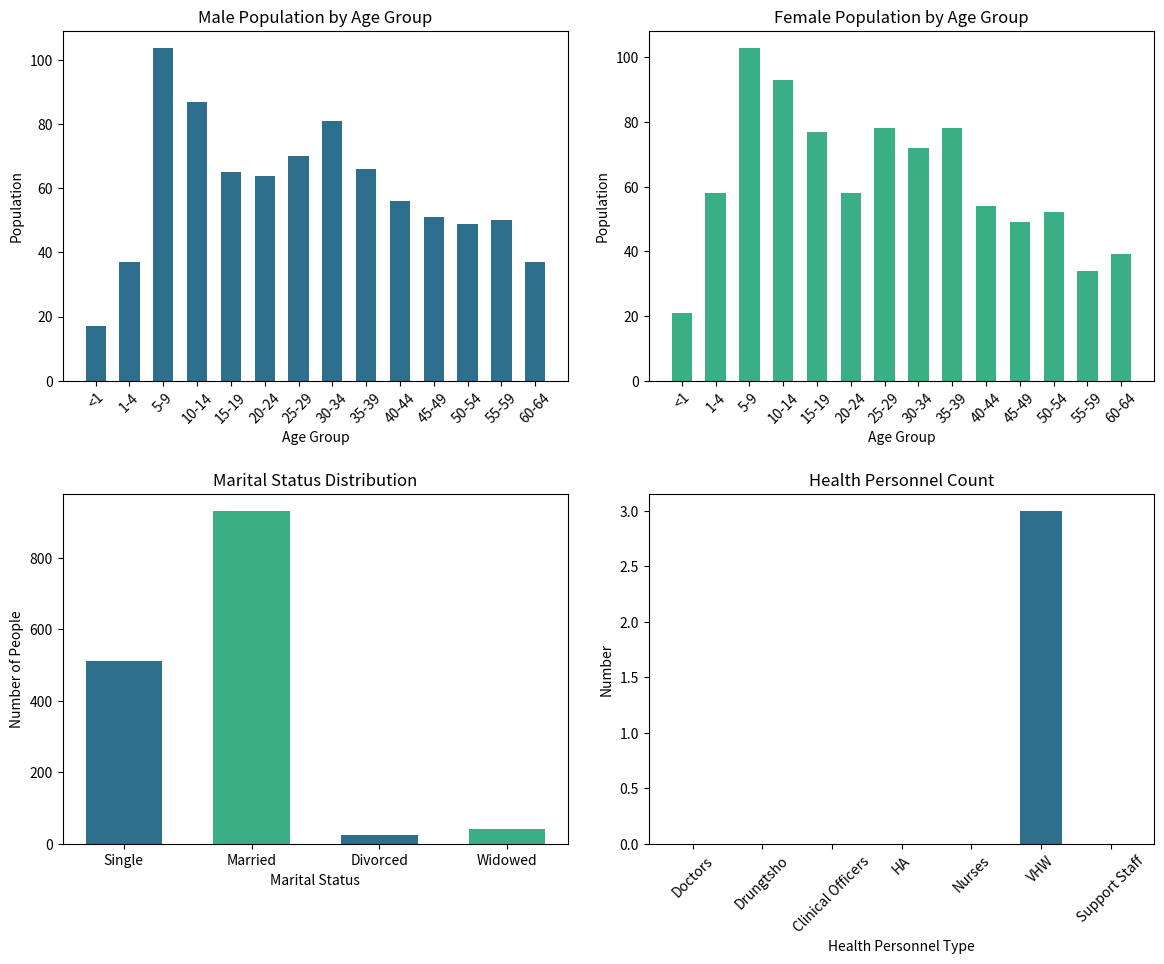

Which series has the widest spread of values?

Male